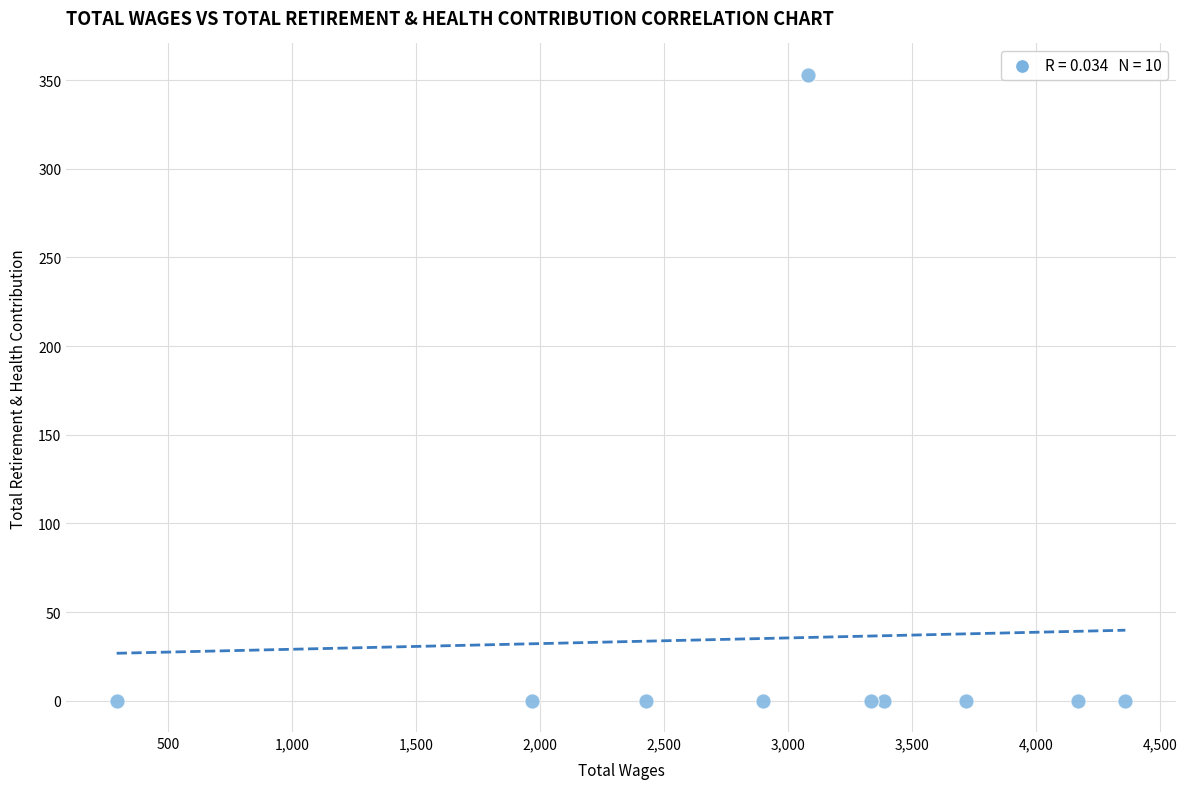

What is the average X value?

2963